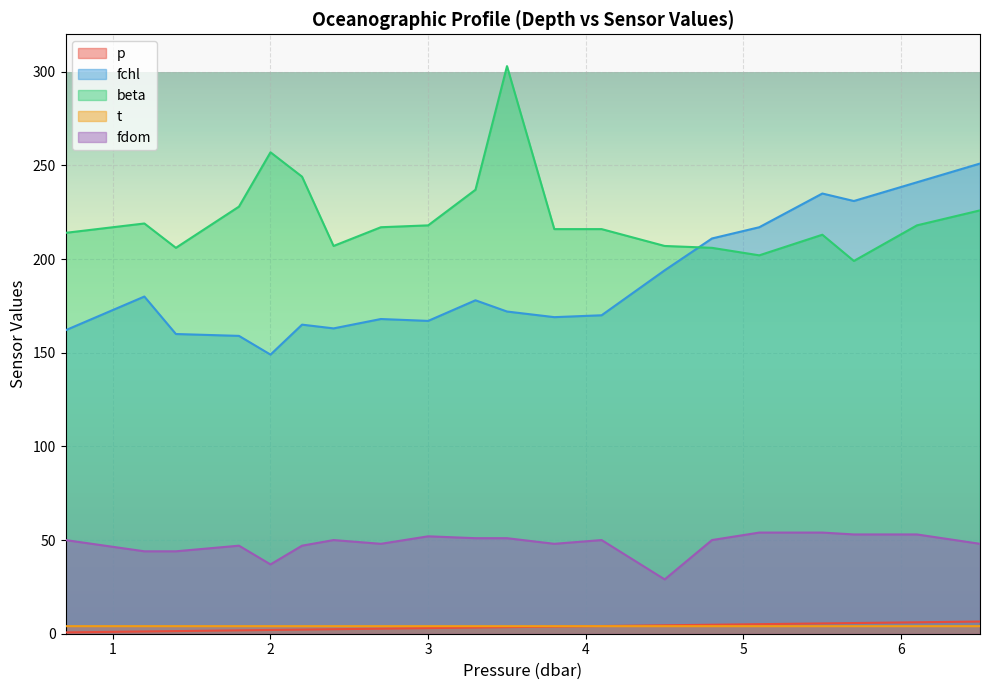

At which category is the sum across all series the highest?

6.5